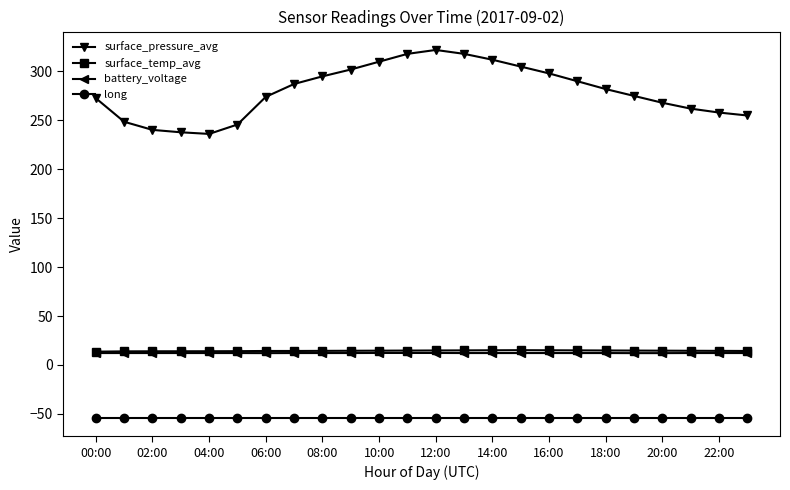

At how many categories does at least one series exceed 231?

24